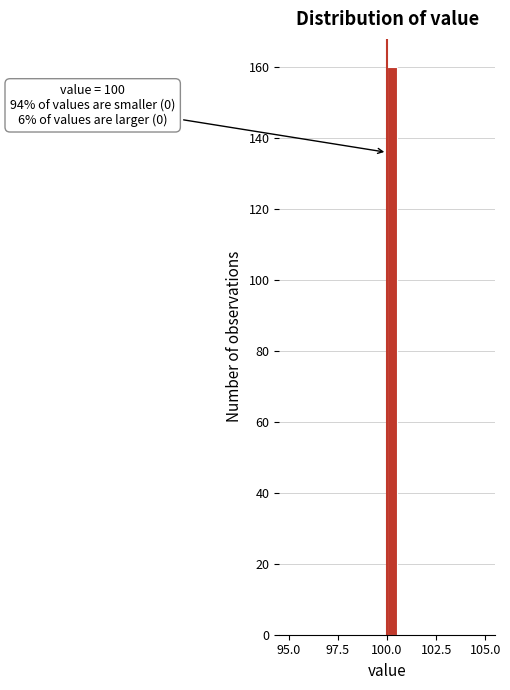

Read against the x-axis, roughly where is the centre of the tallest bar?

100.5